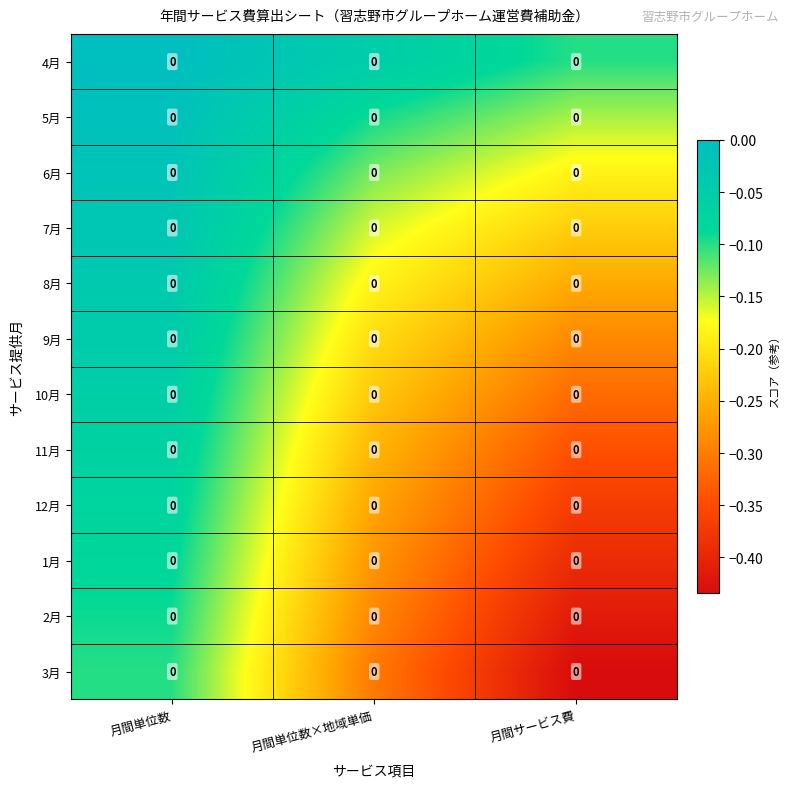

What is the spread (max minus min) of values at 月間単位数?

0.1